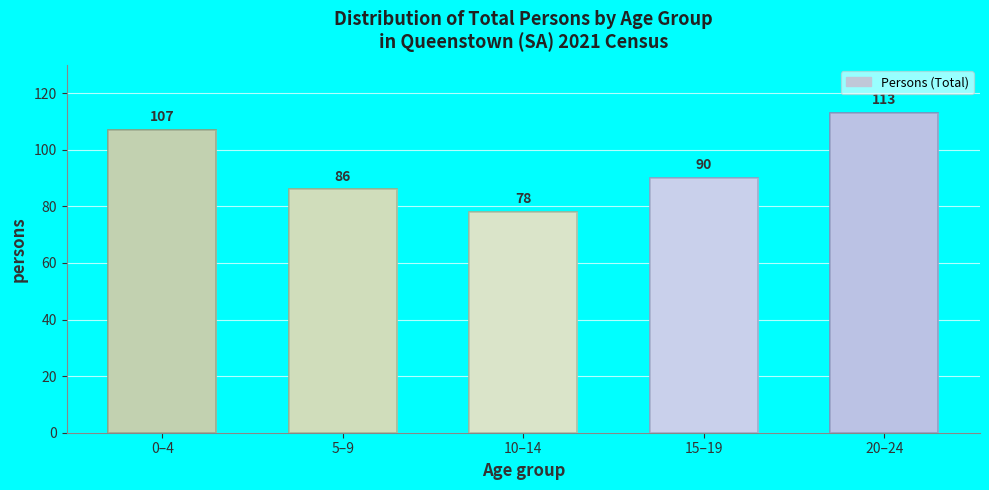

Reading left to right, what are all the values shown in this chart?

0–4=107	5–9=86	10–14=78	15–19=90	20–24=113